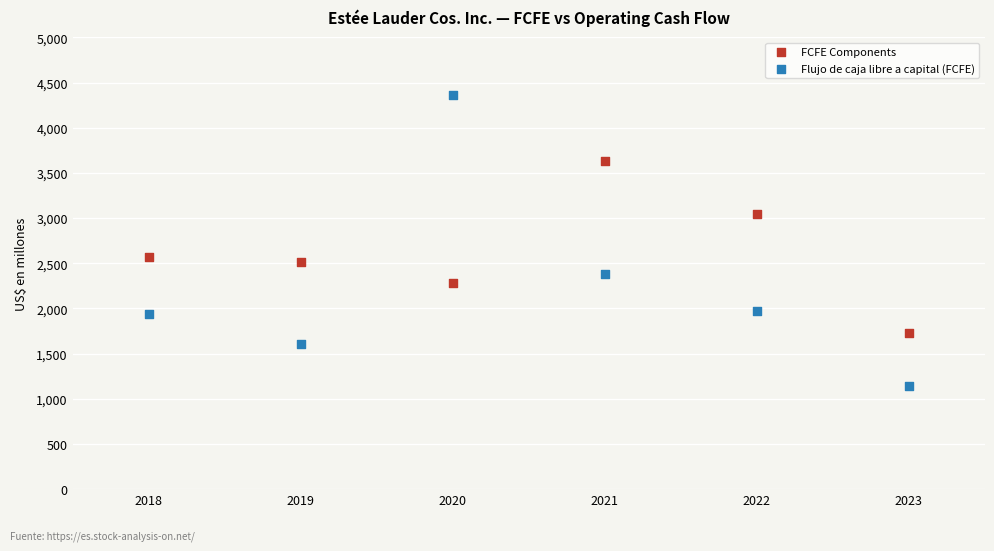

Which series reaches the maximum Y coordinate?

Flujo de caja libre a capital (FCFE)